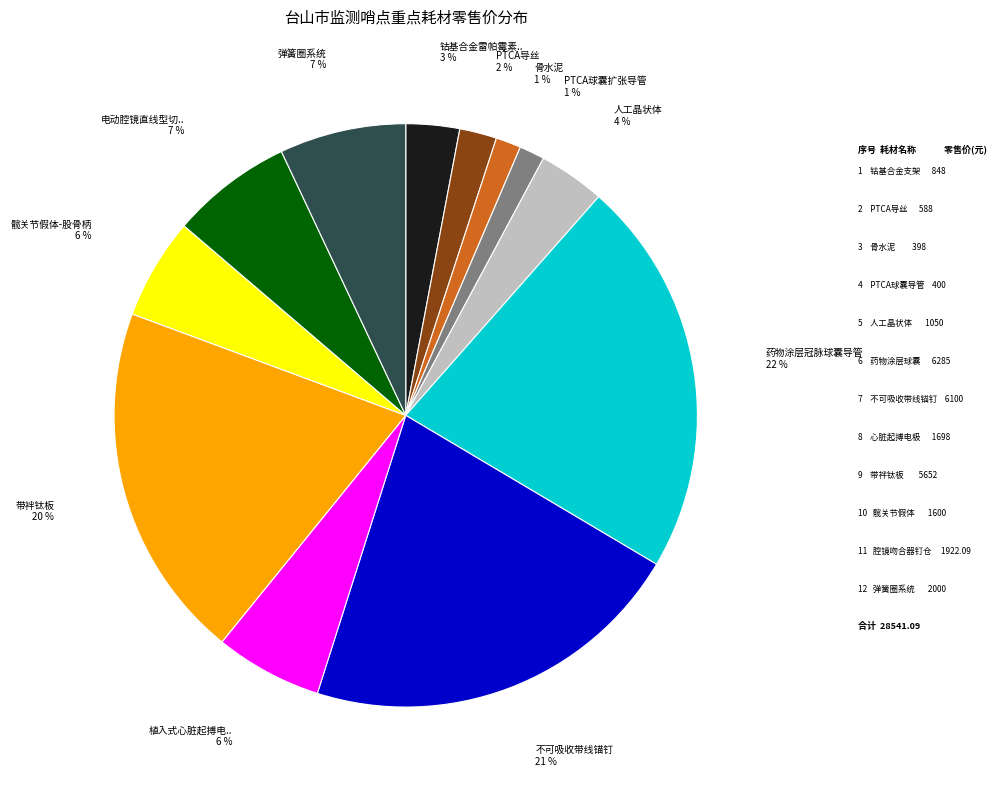

To the nearest percent, what is the difference between the largest and smallest slice percentages?

21%